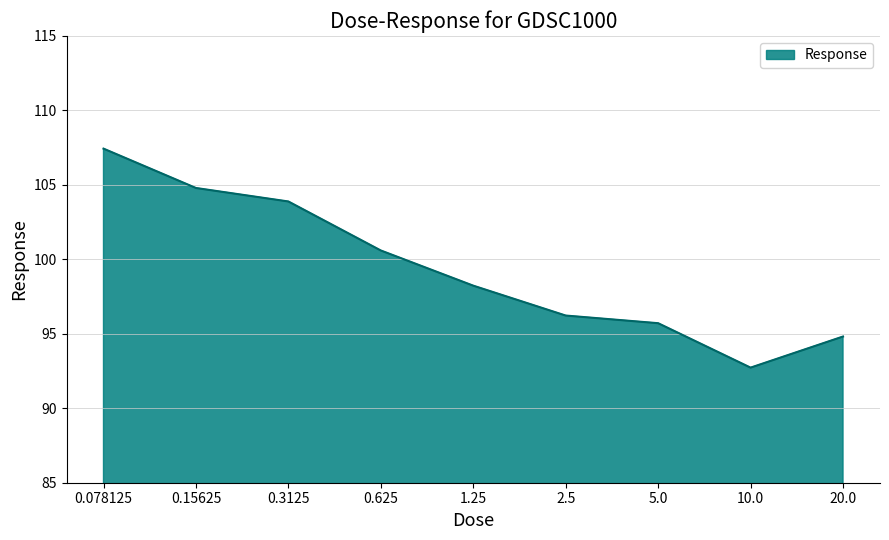

What position from the right is 2.5?

4